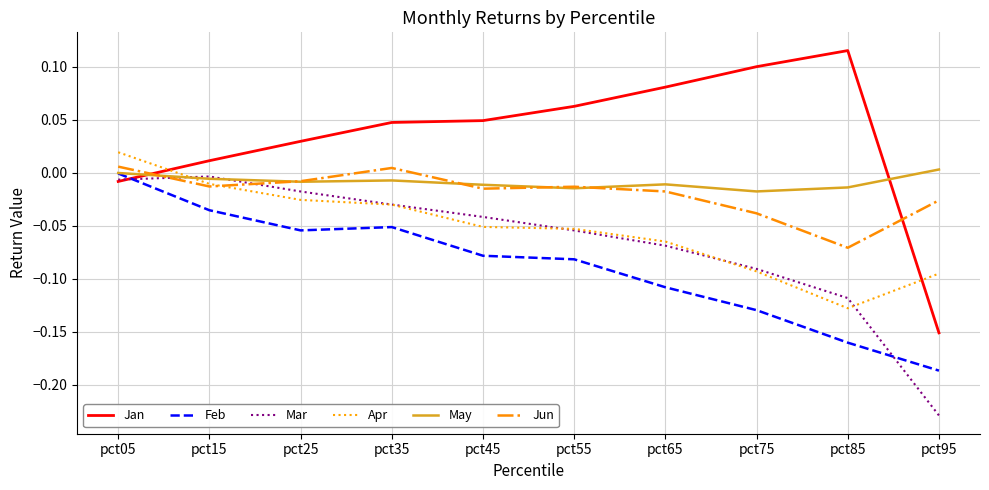

What is the total value across all series at pct85?

-0.4